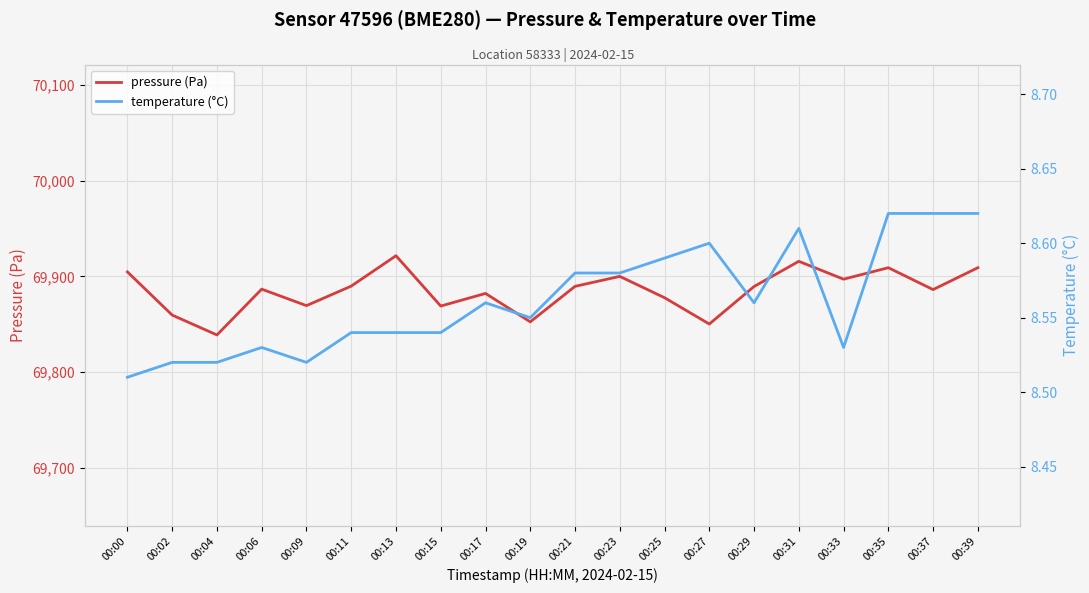

Which has a higher value, 00:04 or 00:39?

00:39